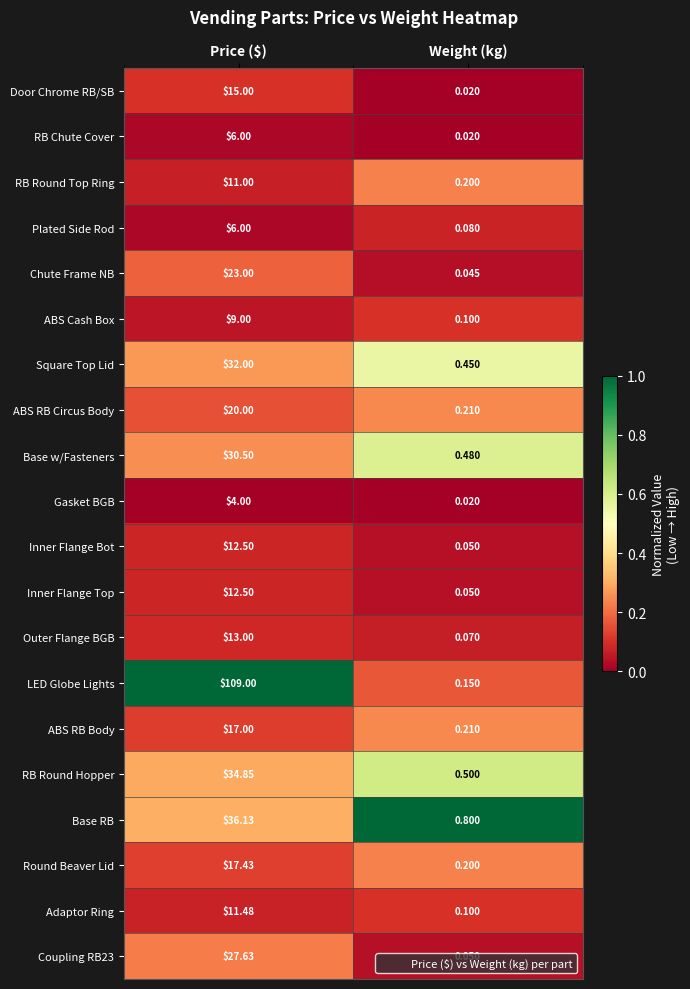

How many distinct data groups are displayed?

20